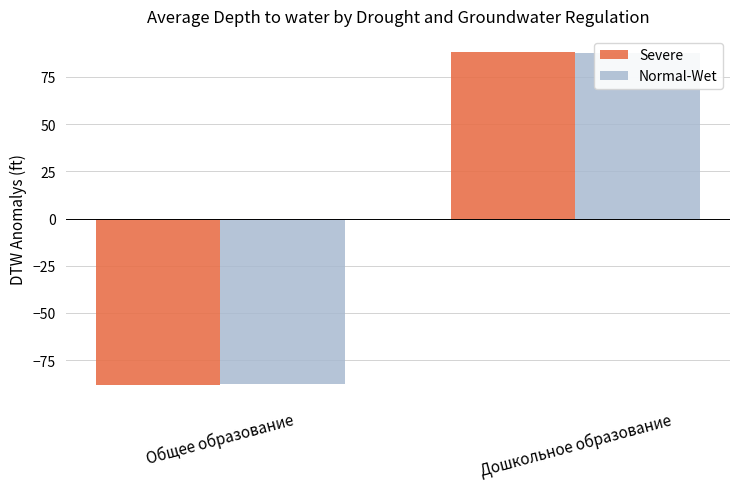

Read the Normal-Wet value at Дошкольное образование.

87.7